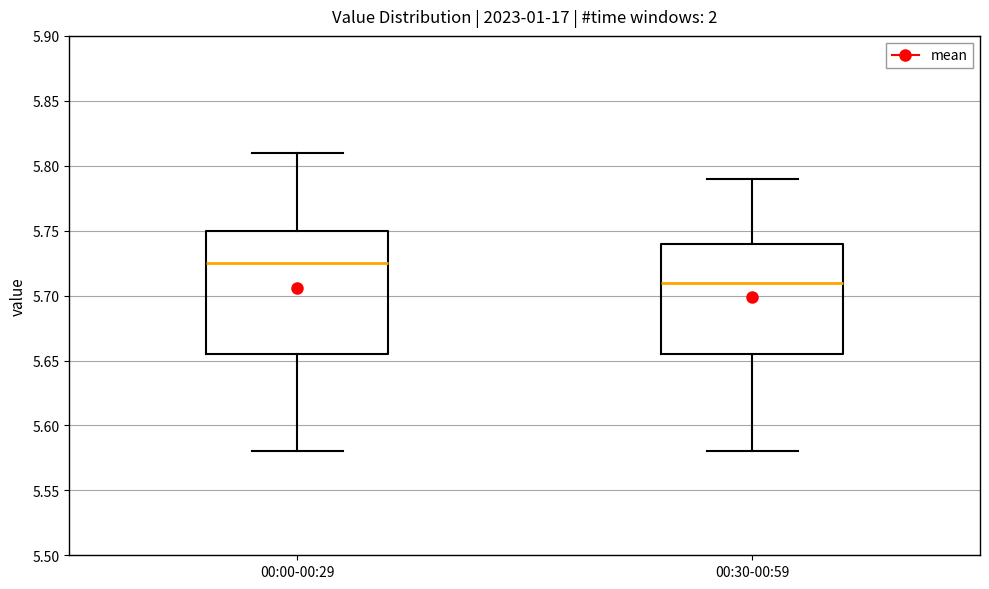

Which box has the highest median line?

00:00-00:29